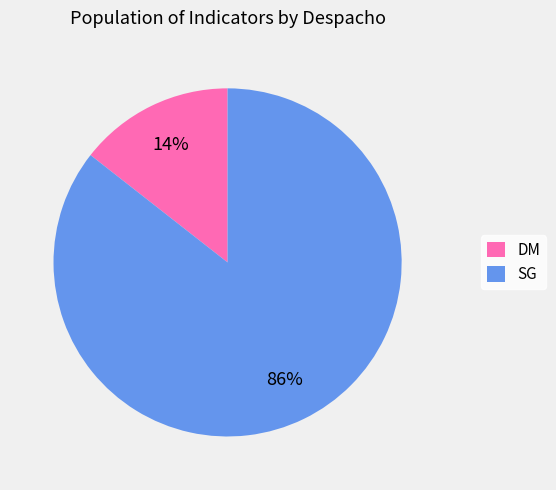

How many segments does this pie chart have?

2